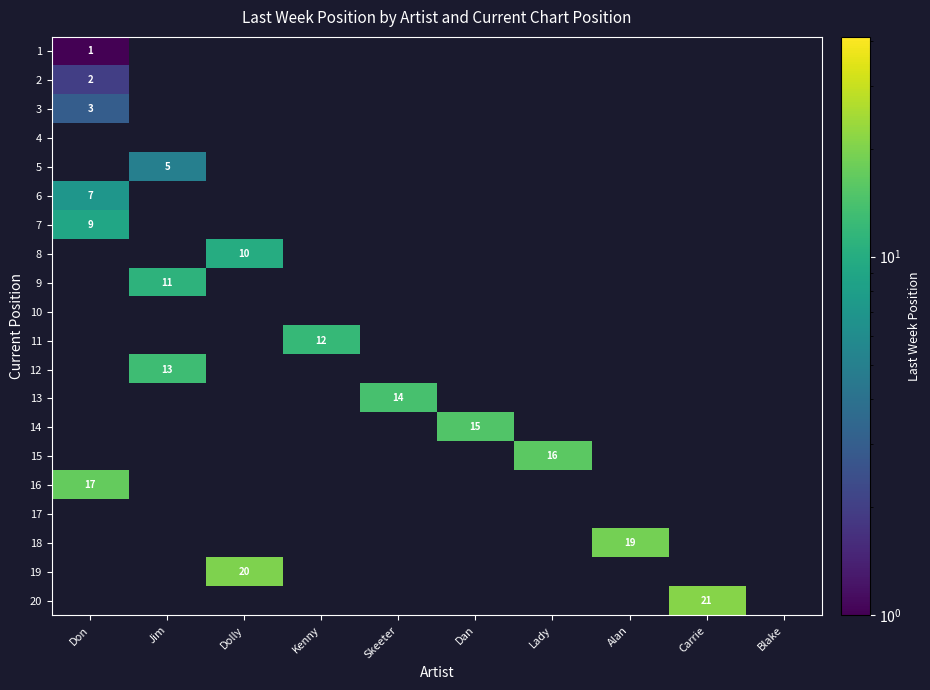

Which category has the highest value across all series?

Carrie